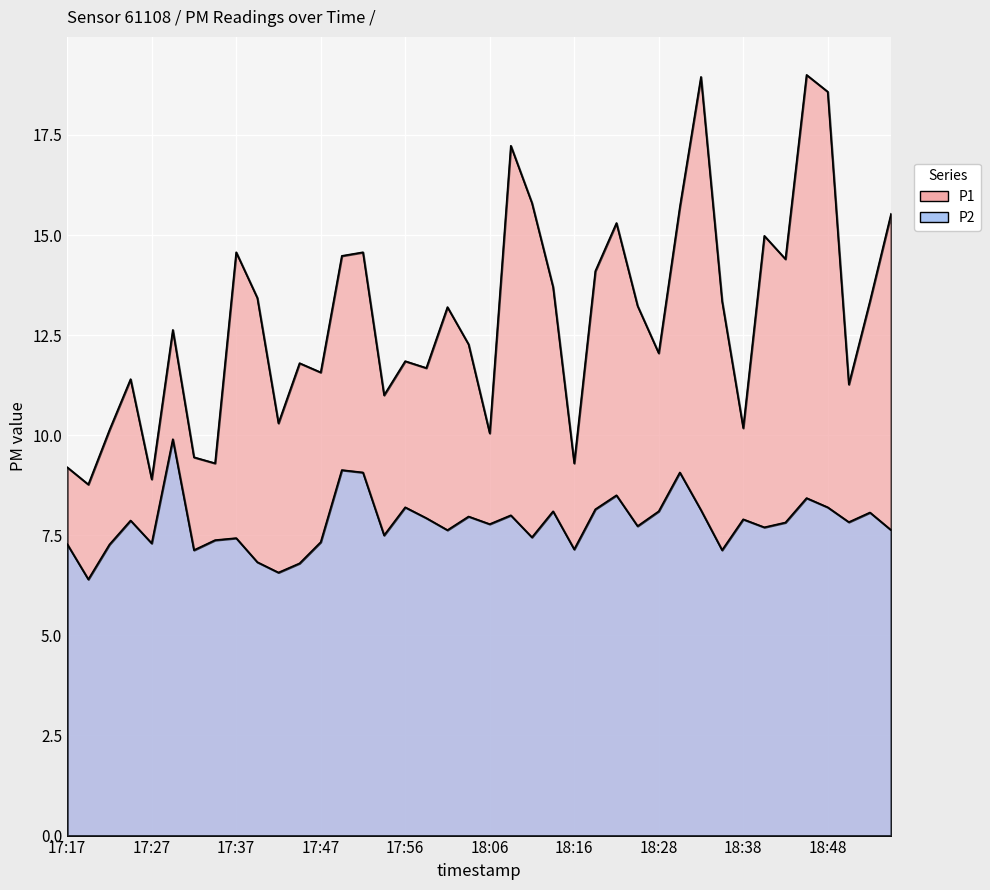

Between 18:06 and 18:45, which series saw the biggest shift?

P1